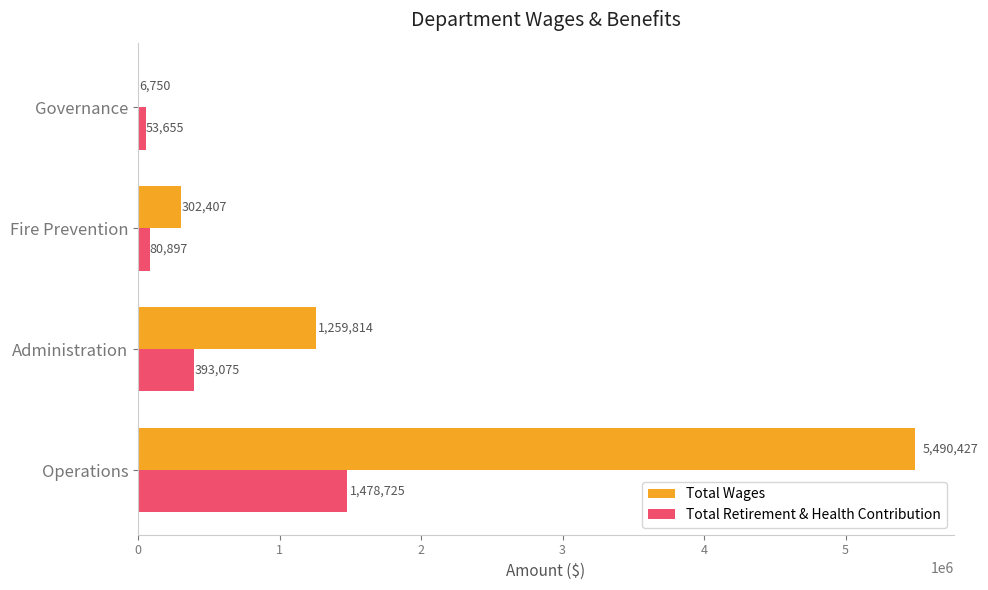

True or false: Total Wages has a value of 492121 at Fire Prevention.

False